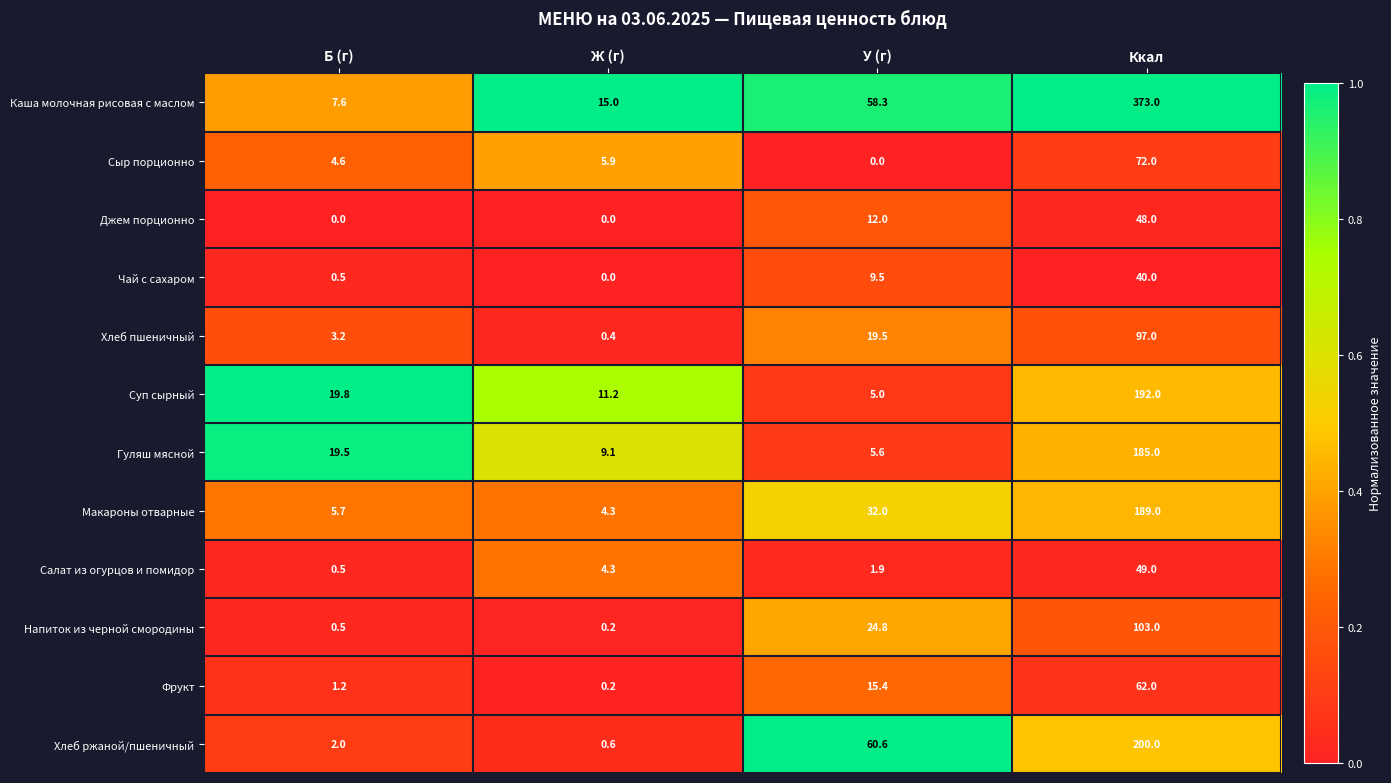

Which category has the lowest value in the Напиток из черной смородины series?

Ж (г)